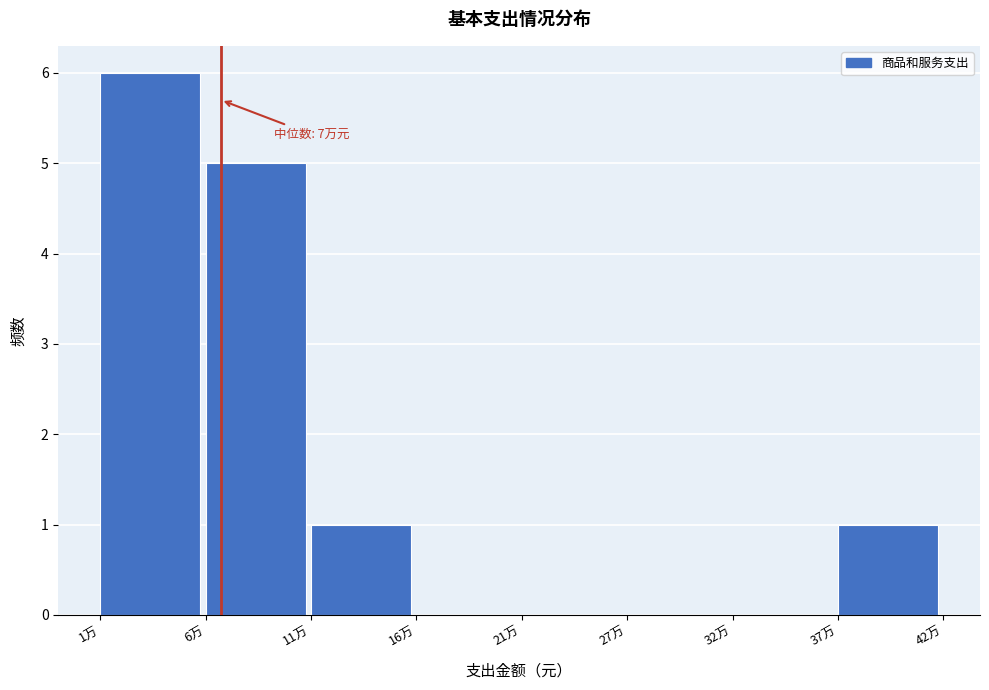

Reading left to right, extract all data points from this chart.

1万=6	6万=5	11万=1	16万=0	21万=0	27万=0	32万=0	37万=1